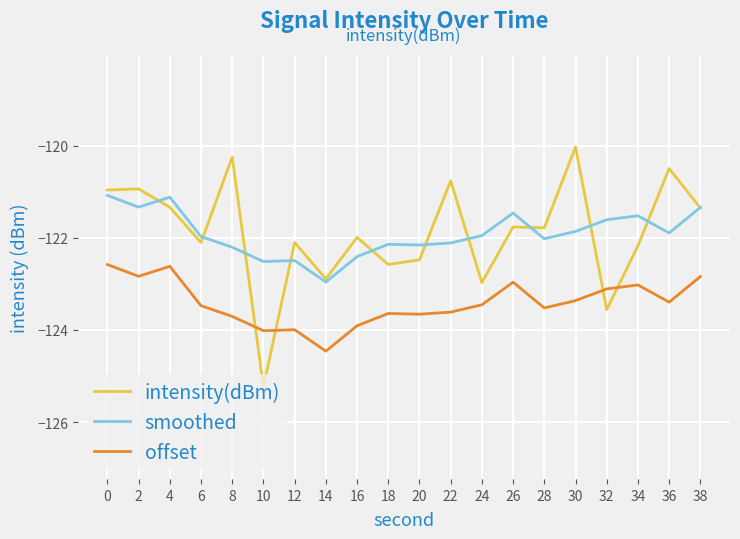

Where is the first local maximum for smoothed?

4